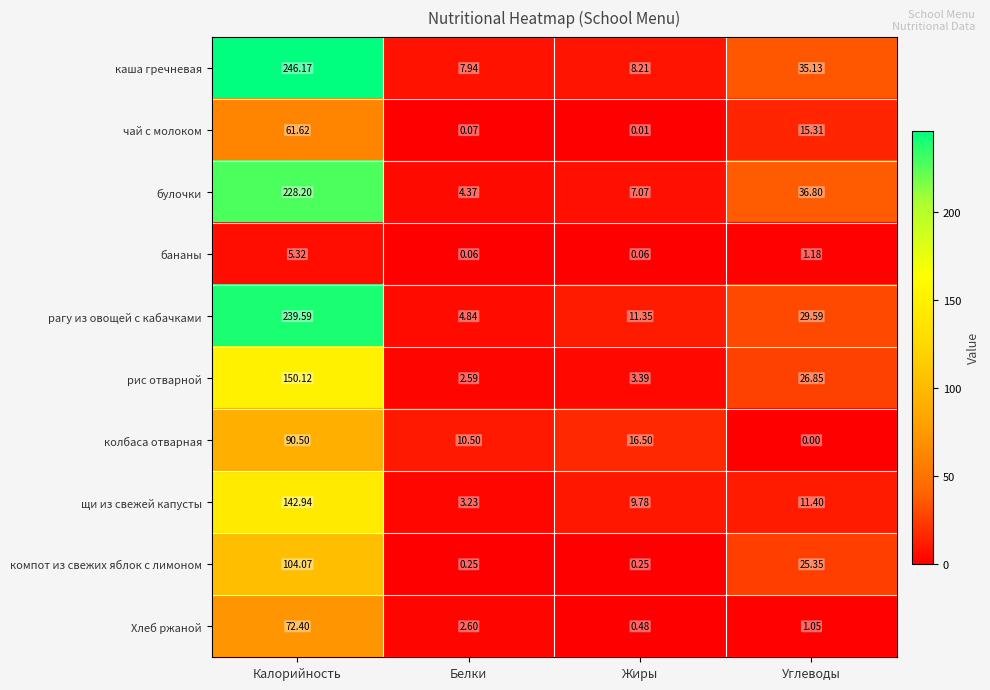

Which label corresponds to the largest value in the chart?

Калорийность